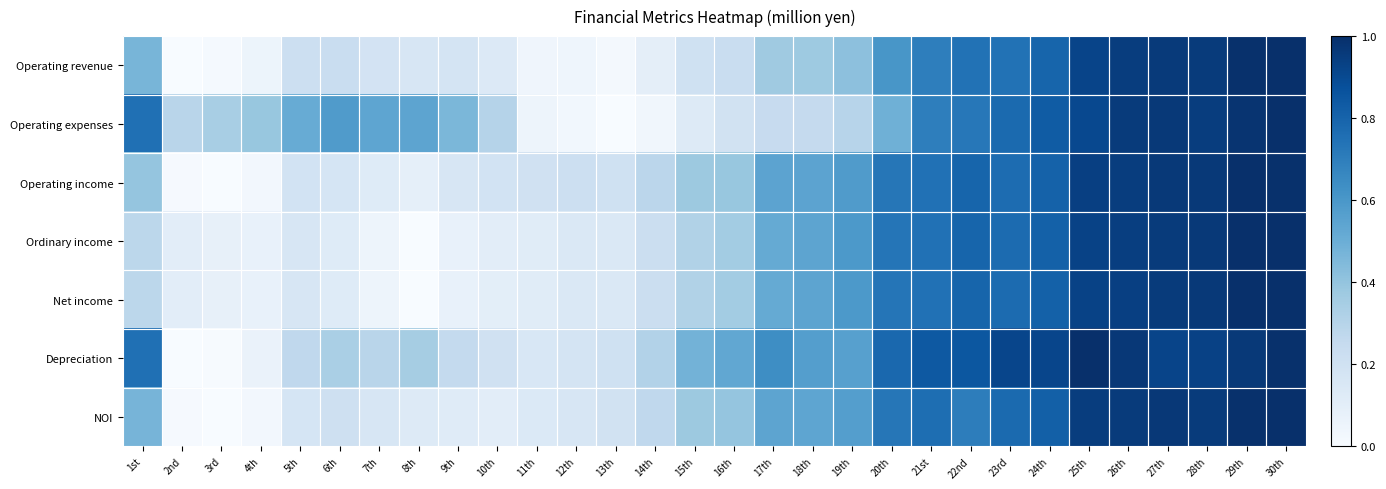

What is the total value across all series at 26th?

6.7